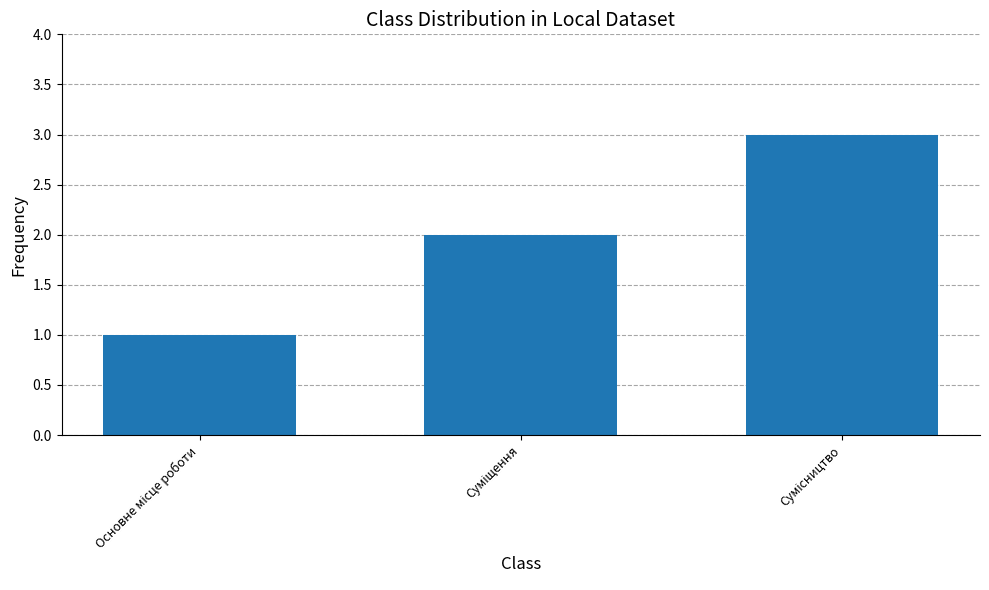

What is the sum of all values?

6